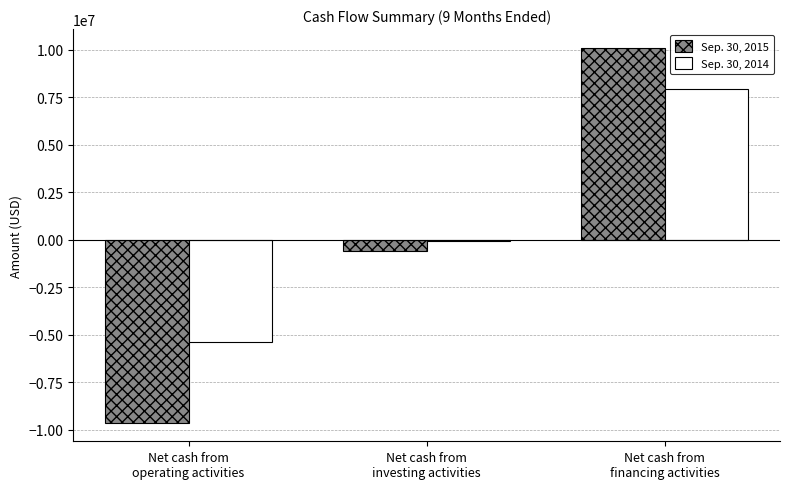

Count the number of data series in this chart.

2